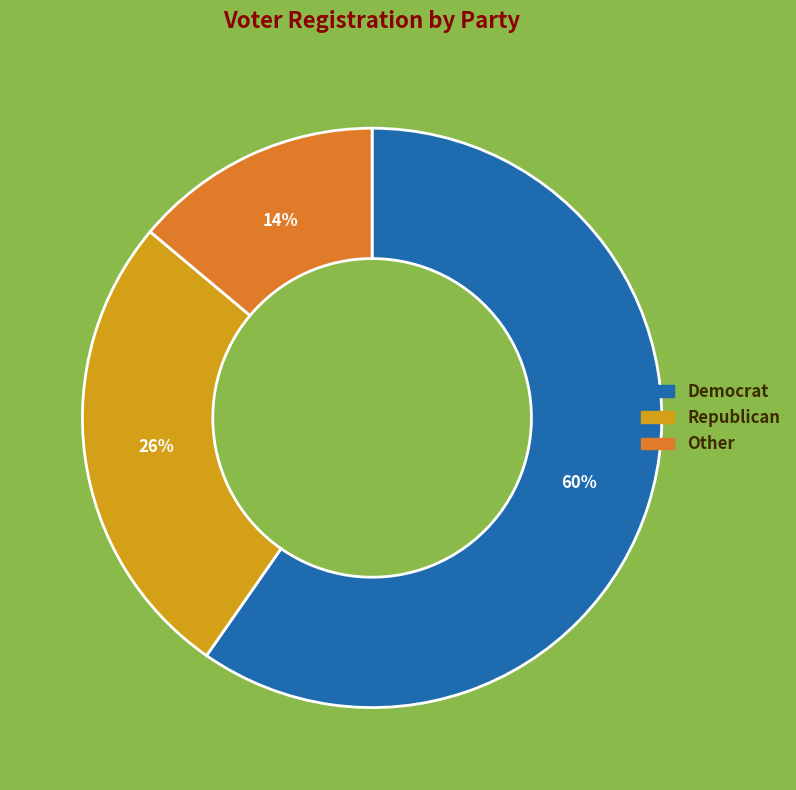

Is there a majority slice in this chart?

Yes